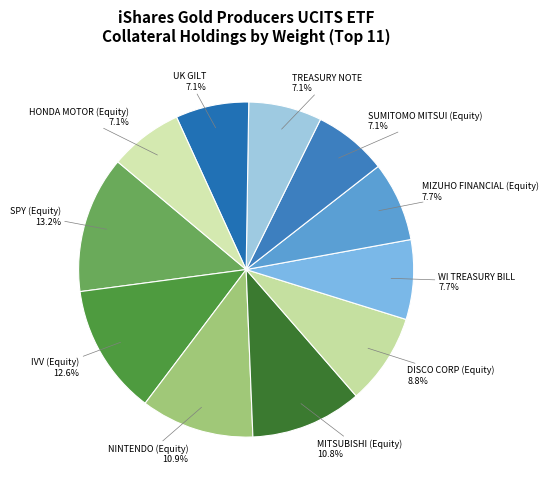

Rank the categories by value from lowest to highest.

TREASURY NOTE, UK GILT, HONDA MOTOR (Equity), SUMITOMO MITSUI (Equity), WI TREASURY BILL, MIZUHO FINANCIAL (Equity), DISCO CORP (Equity), MITSUBISHI (Equity), NINTENDO (Equity), IVV (Equity), SPY (Equity)